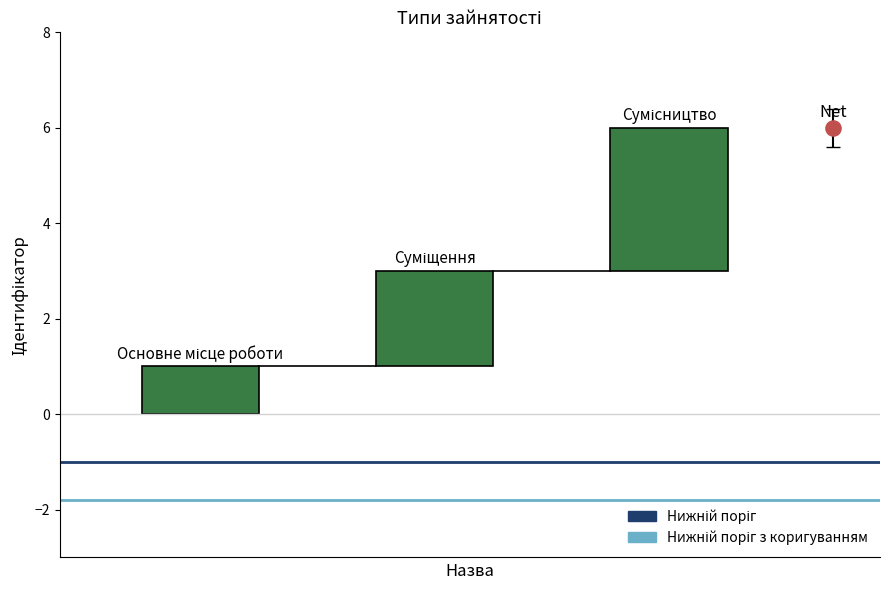

What are all the series names shown in the legend?

Нижній поріг, Нижній поріг з коригуванням